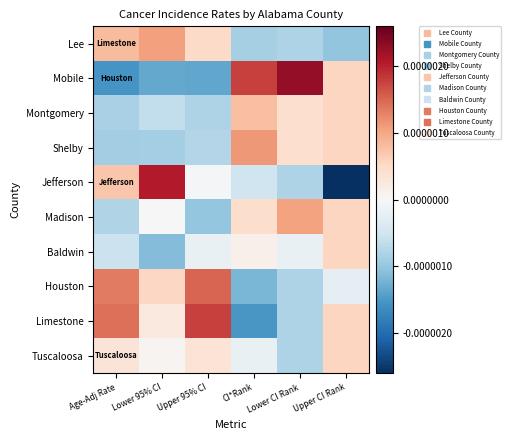

At which category is the sum across all series the highest?

Age-Adj Rate